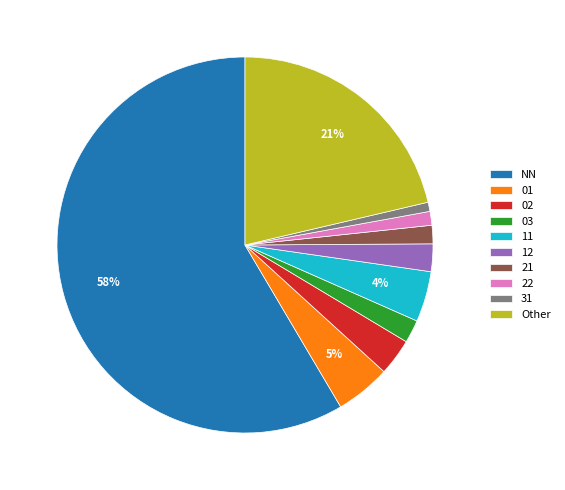

How many slices are in this pie chart?

10